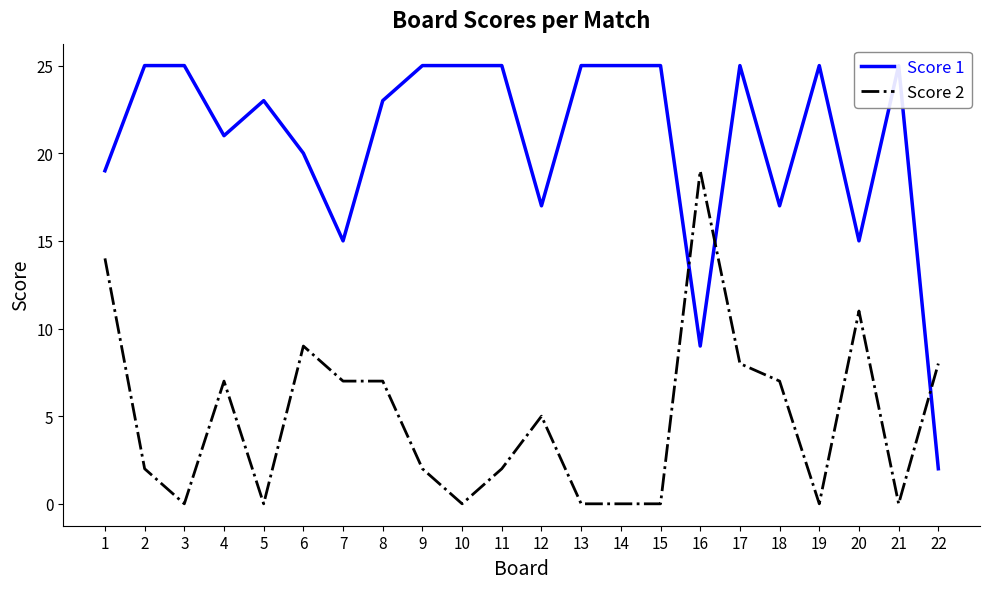

True or false: Score 2 has a value of 10 at 13.

False